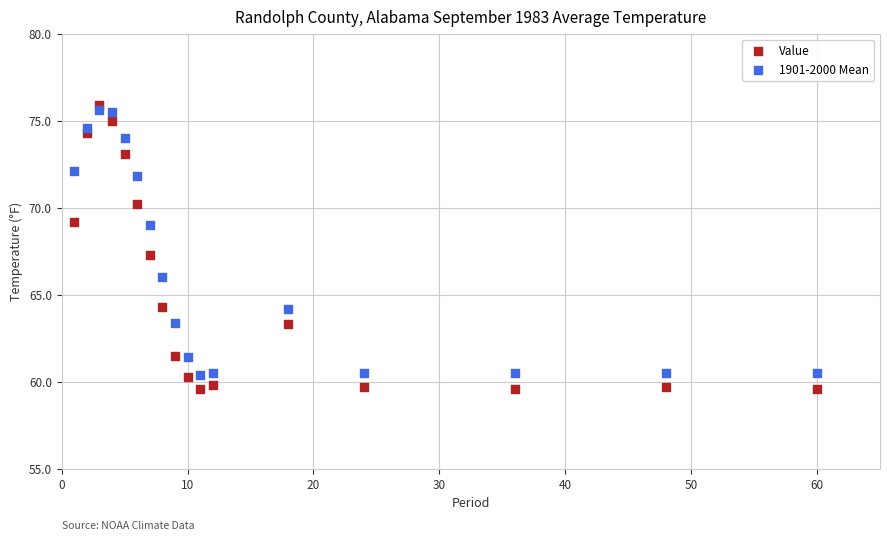

What is the X range (max minus min) for the scatter plot?

59.0